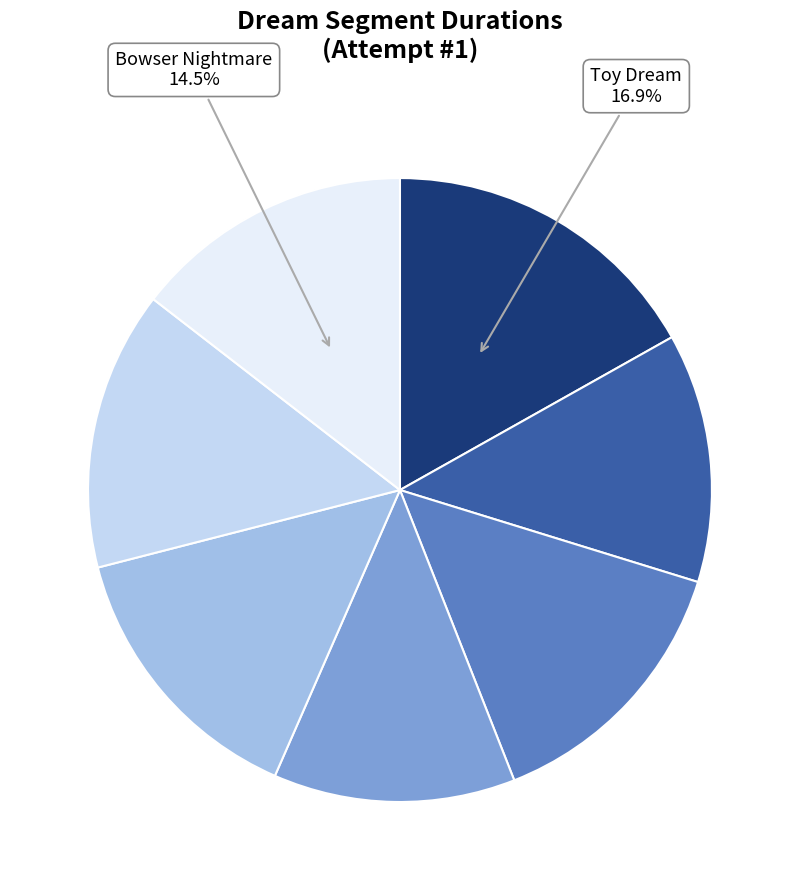

Is there any slice that represents more than half of the pie?

No